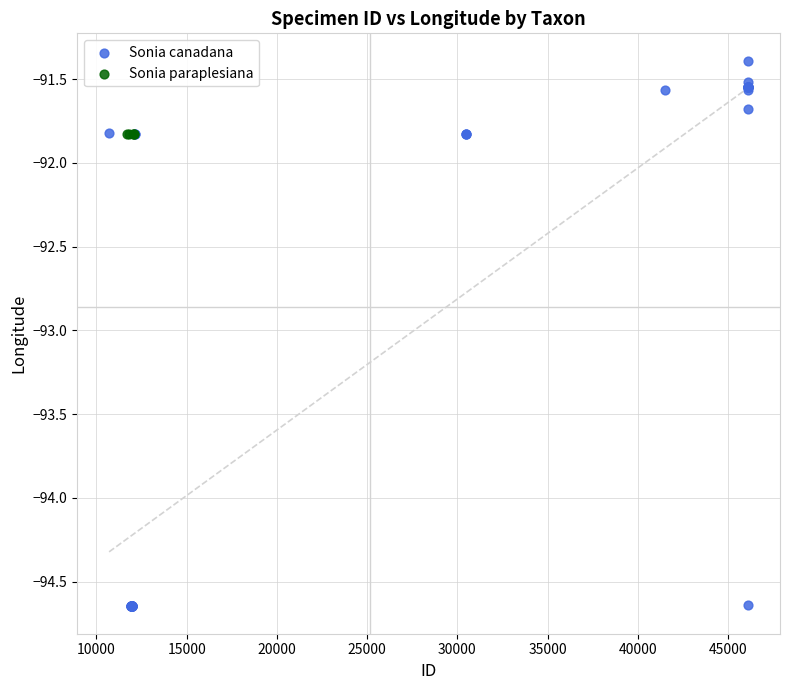

Which series contains the lowest Y value?

Sonia canadana